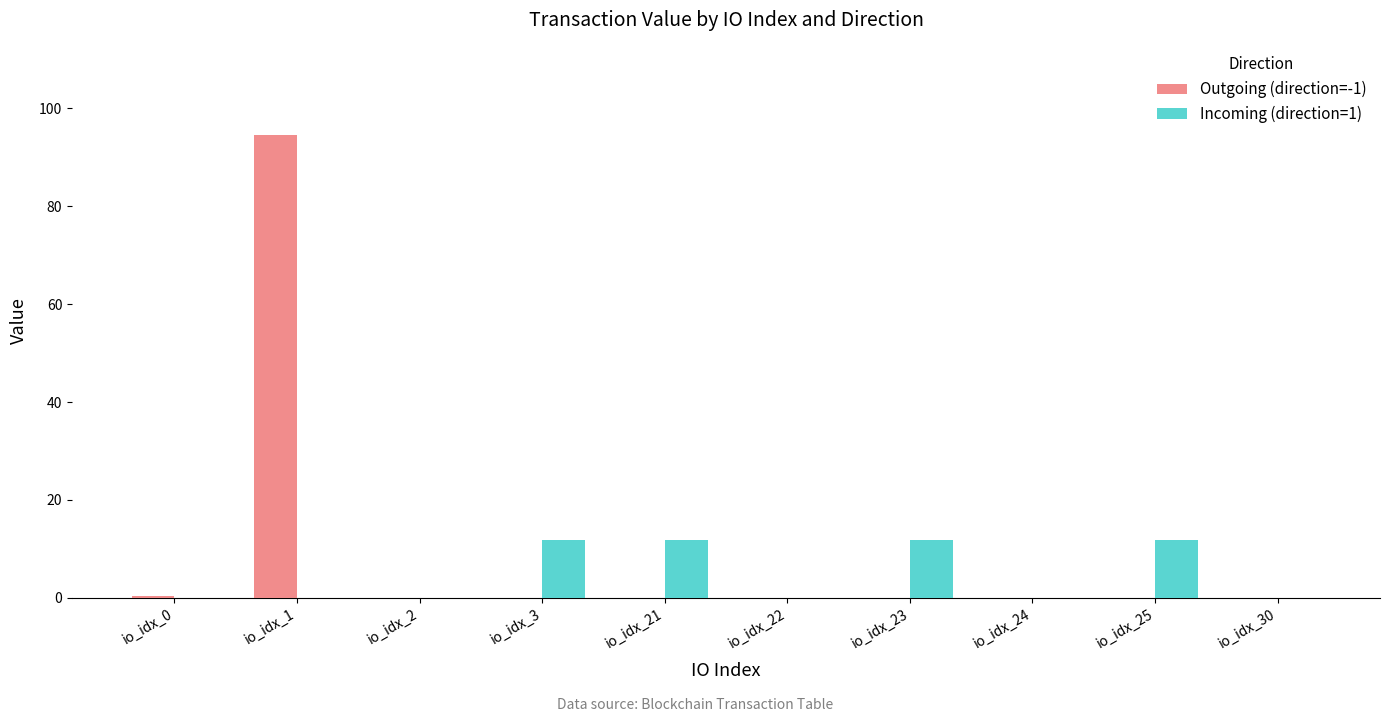

What is the greatest value displayed?

94.5